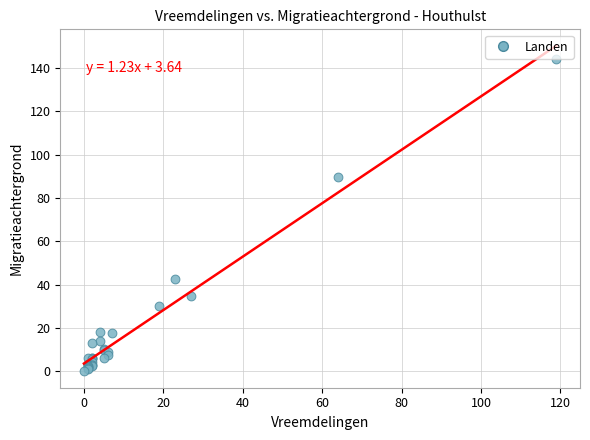

What Y value in the scatter plot is closest to 72?

89.7